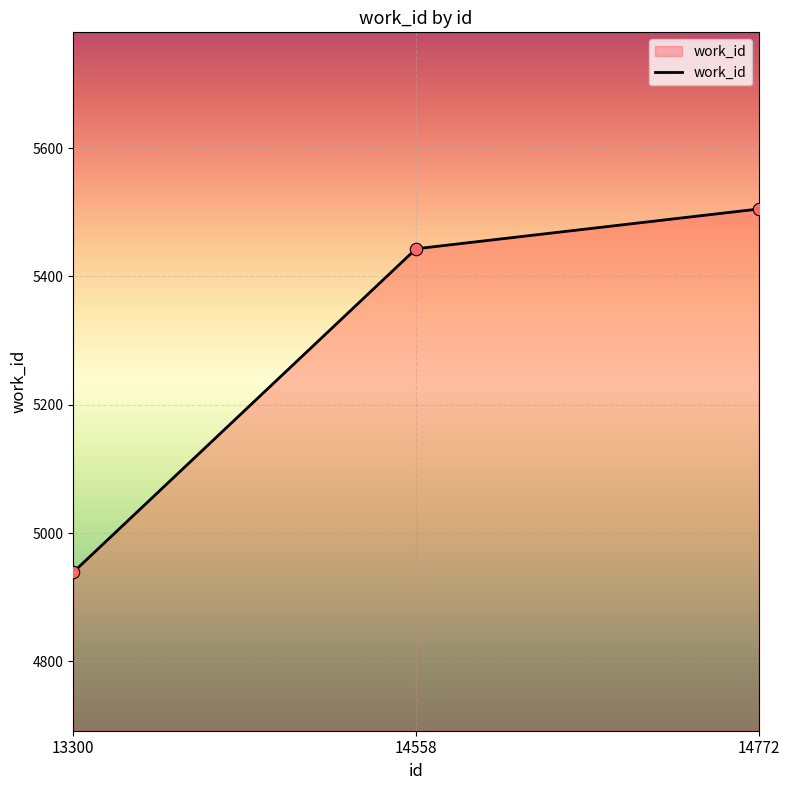

Approximately how many times larger is the value at 14772 compared to 14558?

1.0